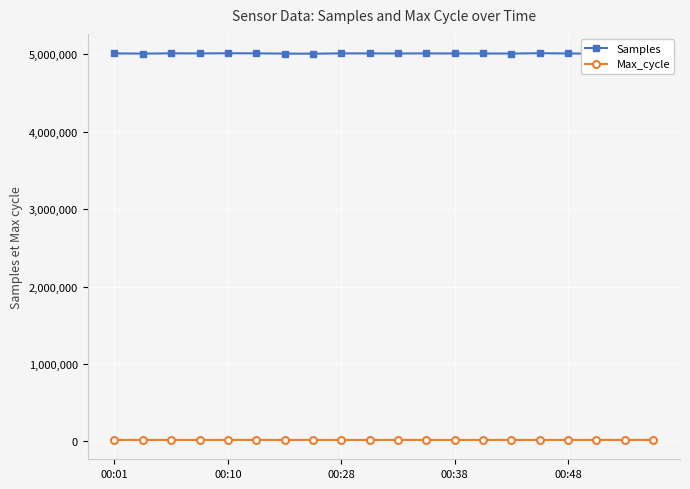

Which series has the largest total across all categories?

Samples